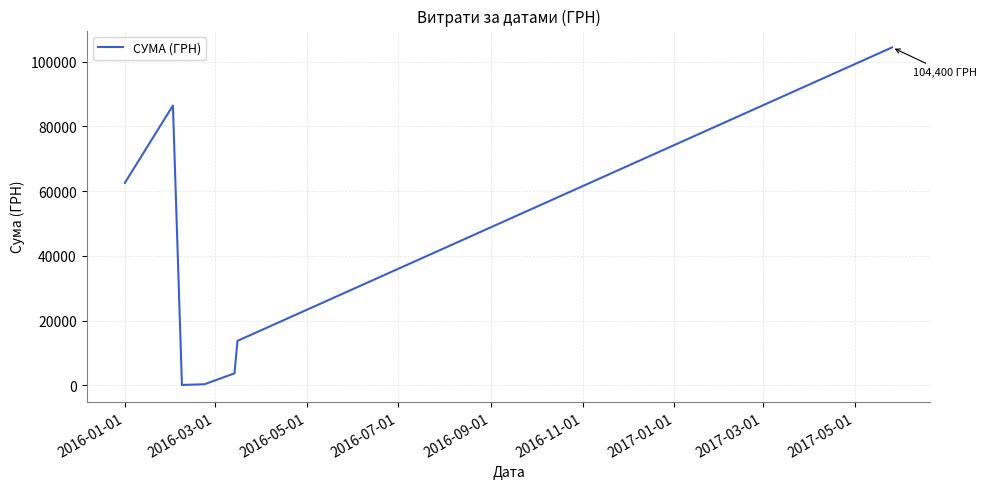

How many interior local valleys (lower than both neighbors) does the data have?

1